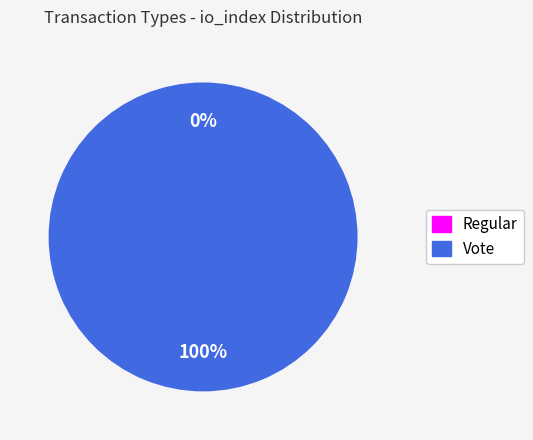

Which slice represents more than half of the pie?

Vote